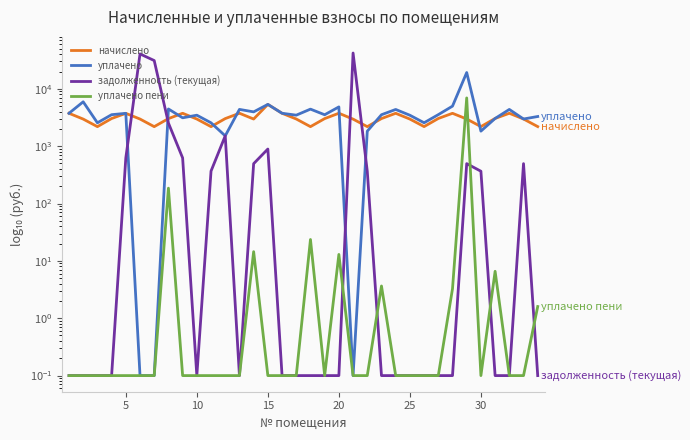

What is the average value of the задолженность (текущая) series?

3599.1